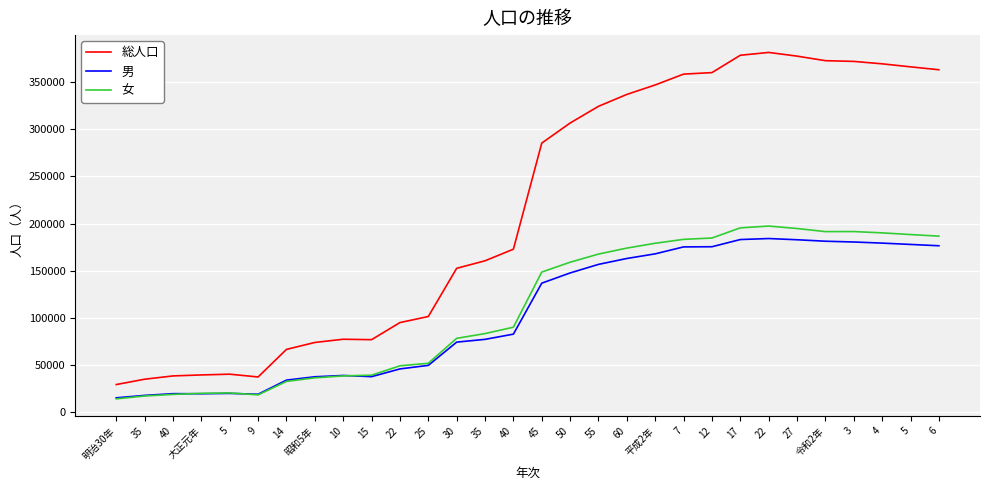

Which series has the largest total across all categories?

総人口